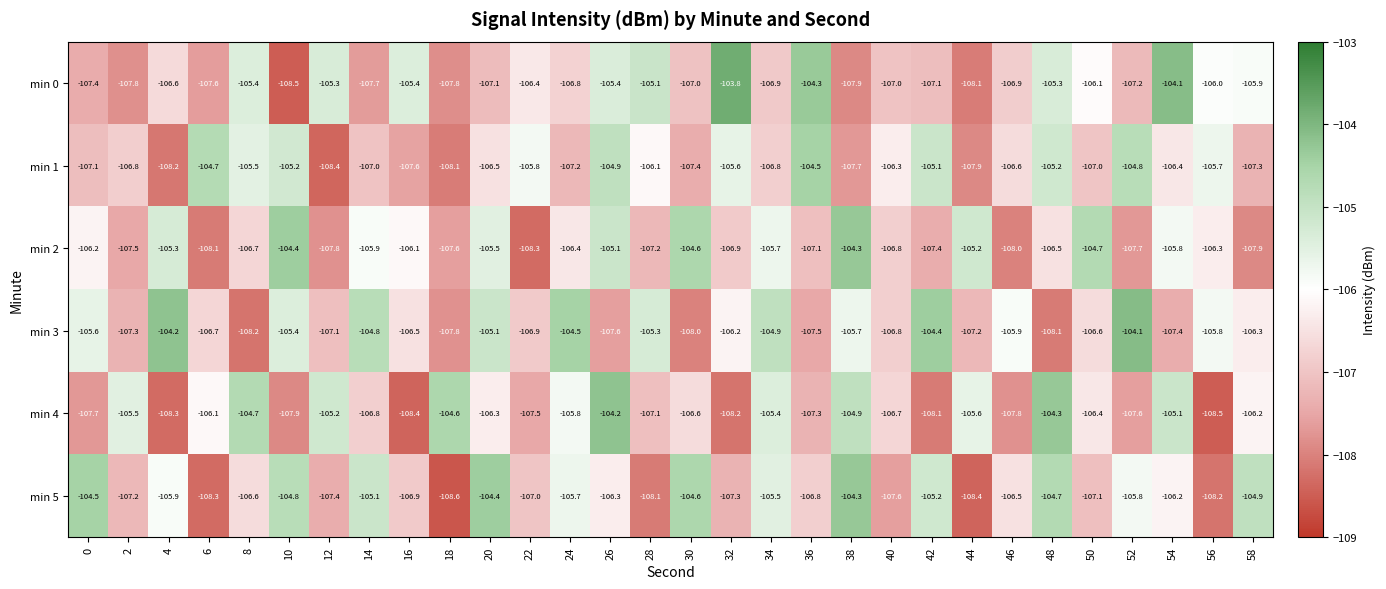

Which label corresponds to the largest value in the chart?

32